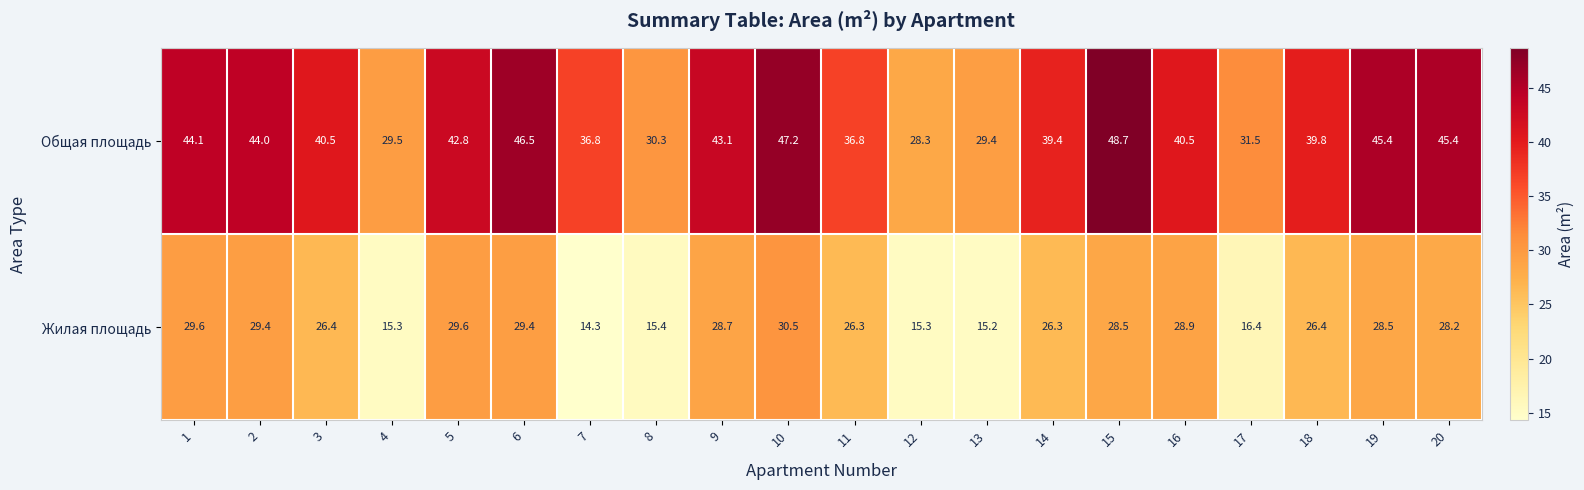

Which series has the largest range (max minus min)?

Общая площадь